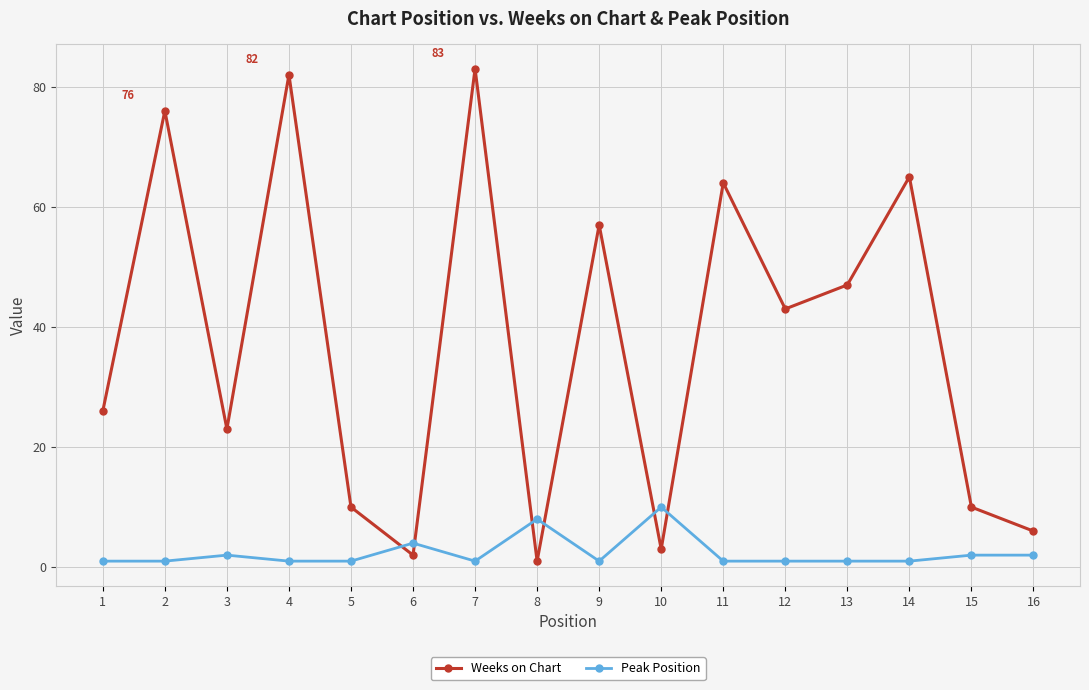

List the series in order of their overall mean, highest first.

Weeks on Chart, Peak Position